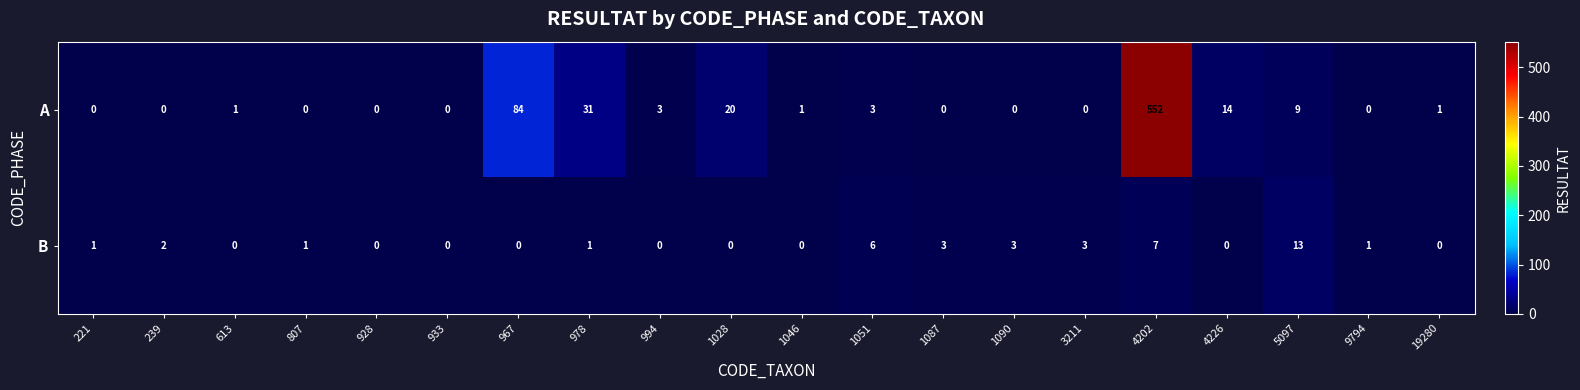

What is the sum of all A values?

719